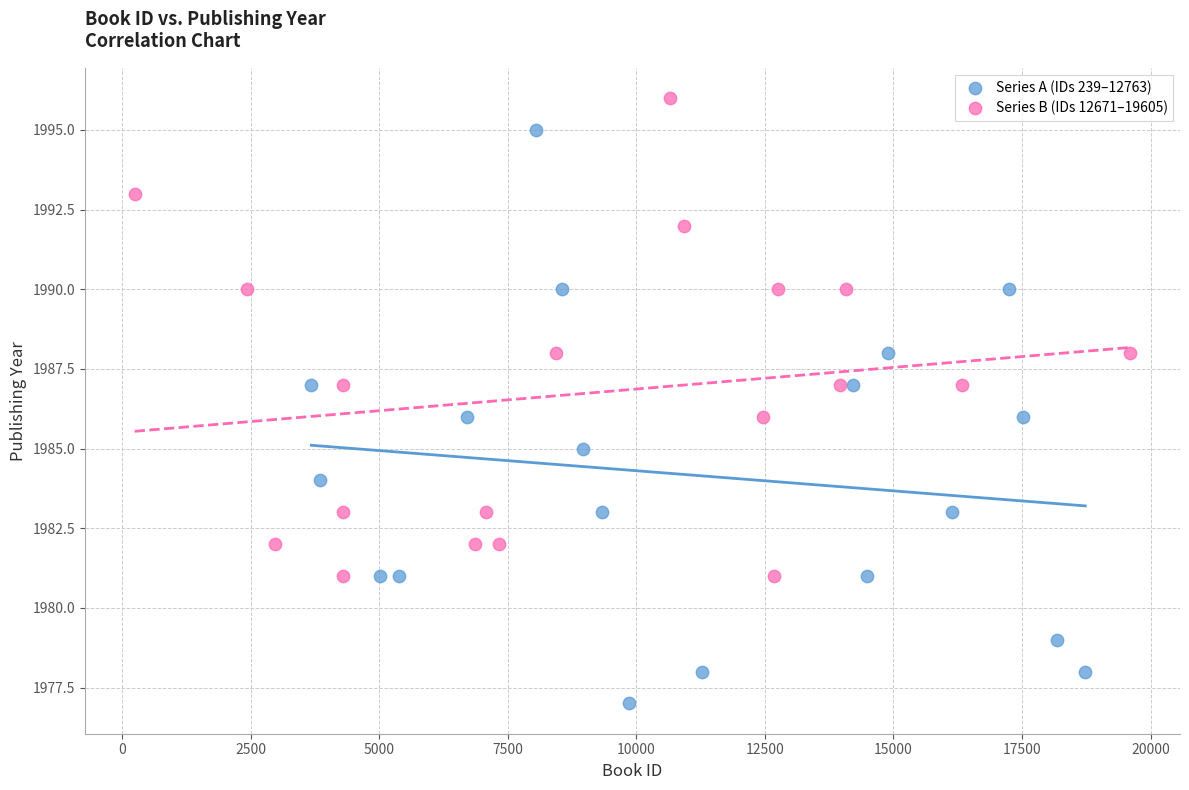

Which series has the largest Y range (max minus min)?

Series A (IDs 239–12763)